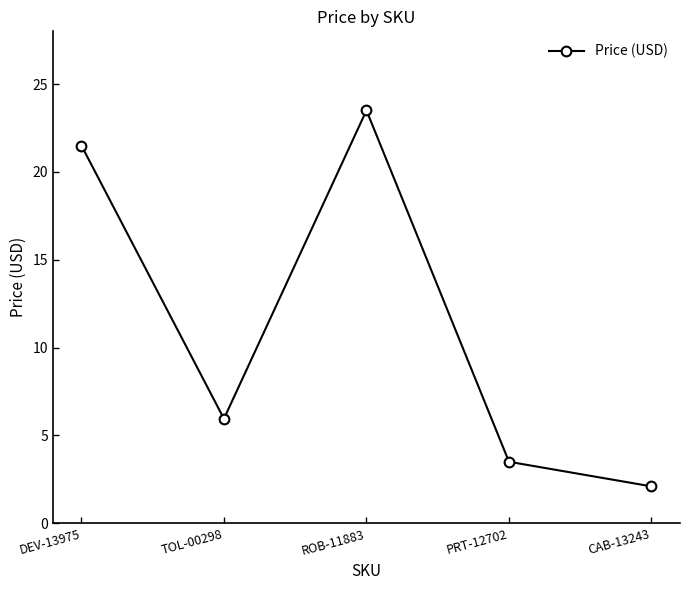

Where is the first local minimum?

TOL-00298